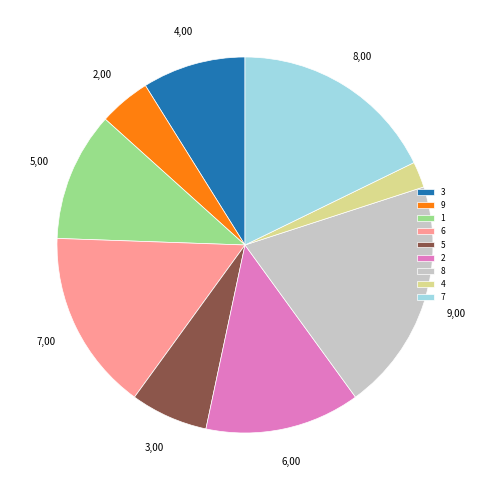

Combined, do 4 and 1 account for over 50%?

No